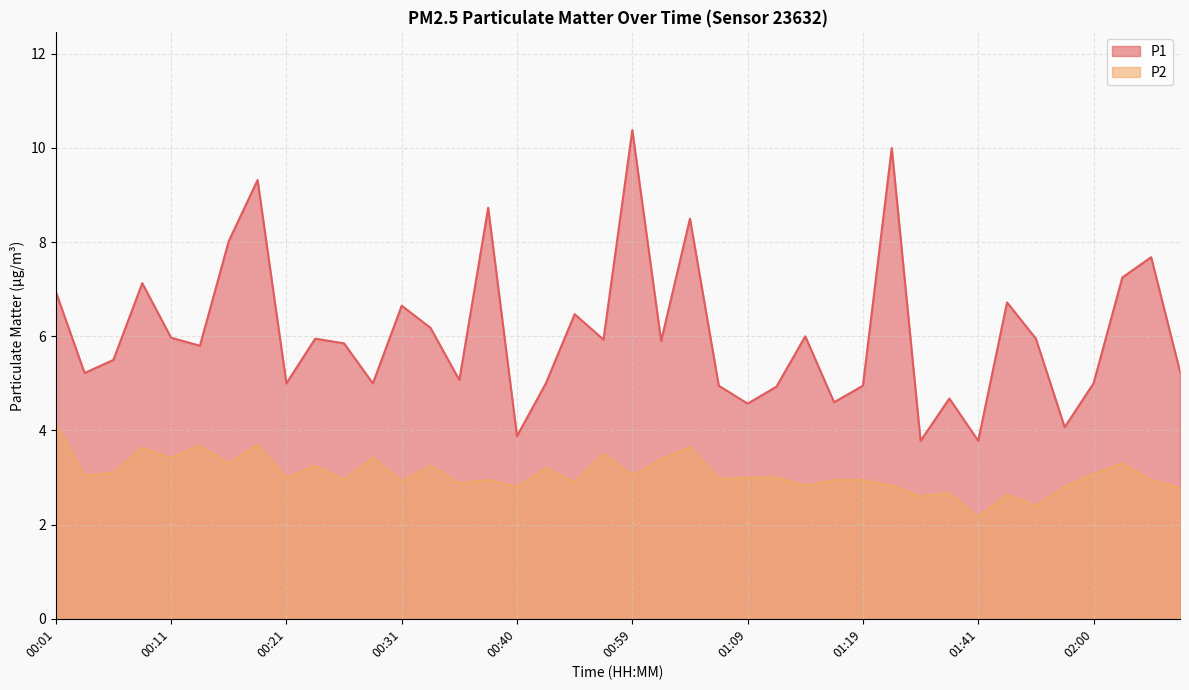

What is the difference between the maximum and minimum values in the P2 series?

2.0